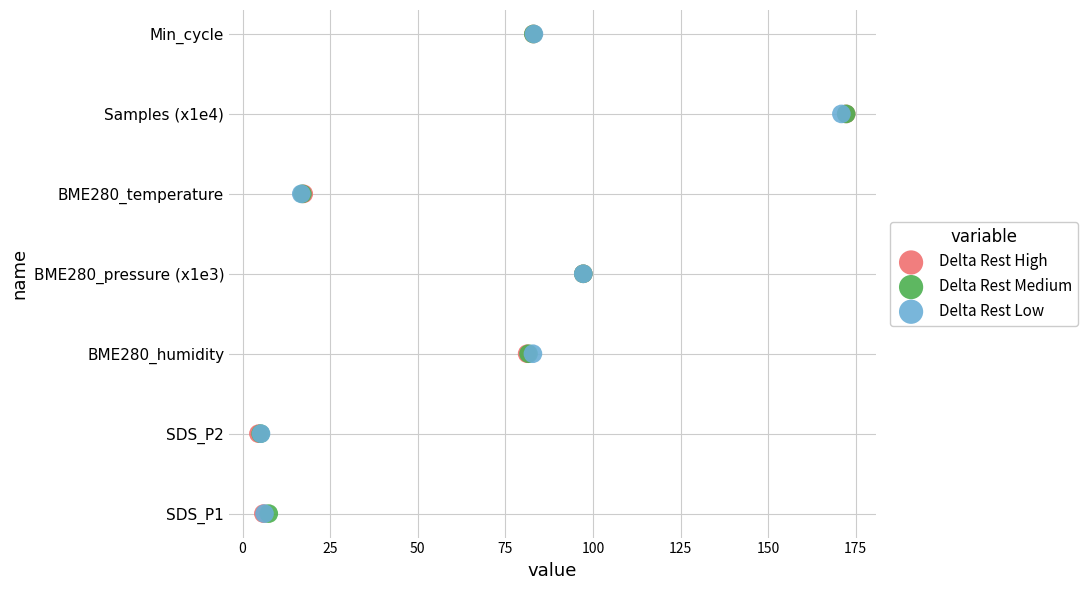

What are all the series names shown in the legend?

Delta Rest High, Delta Rest Medium, Delta Rest Low